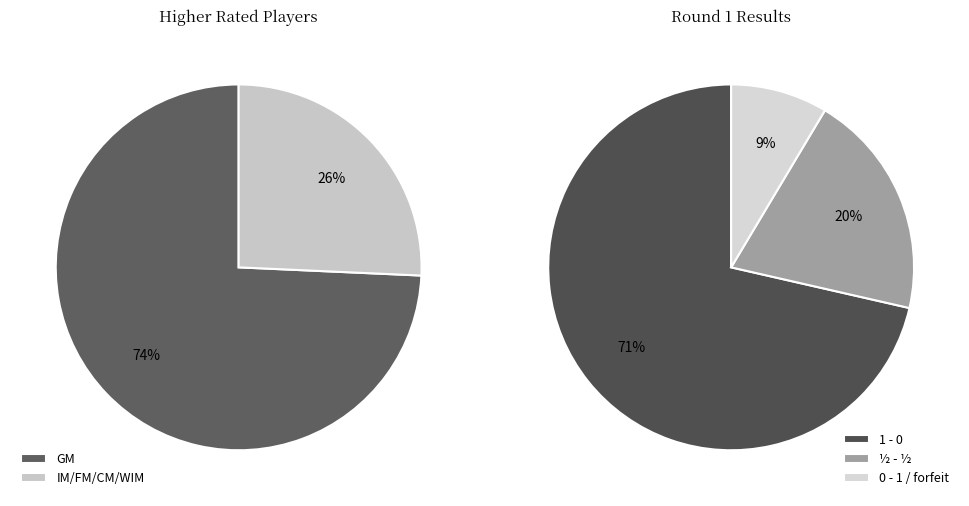

Rank the categories by value from highest to lowest.

GM, IM